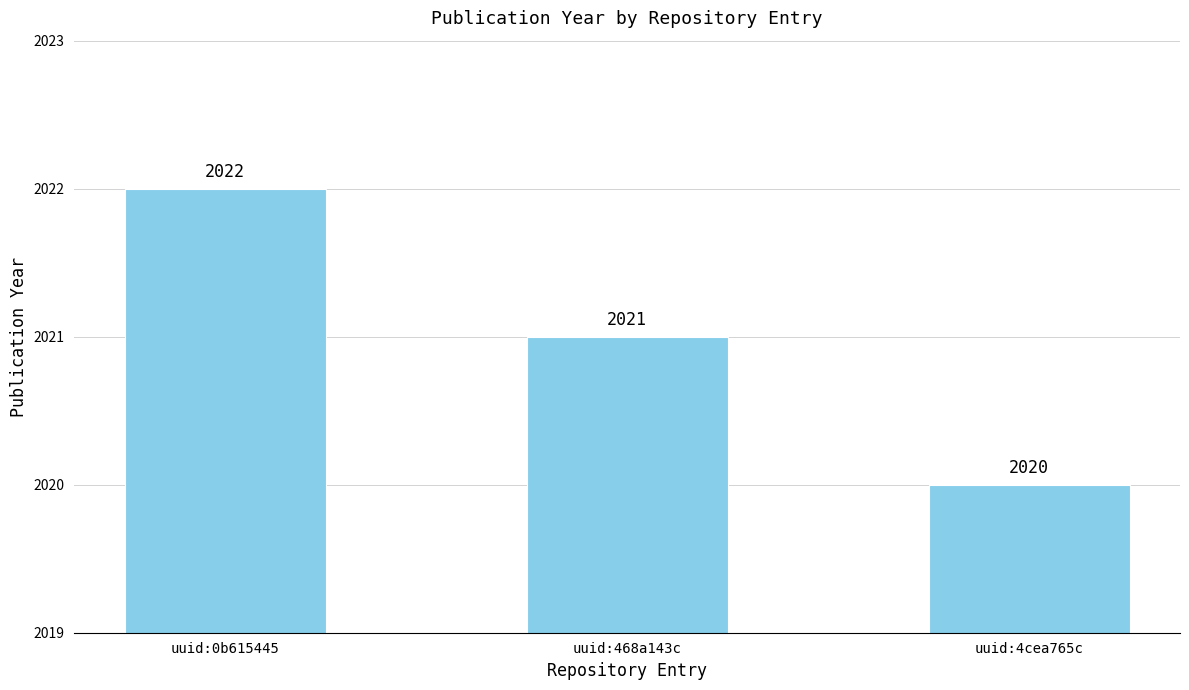

How many values are between 2020 and 2022?

3